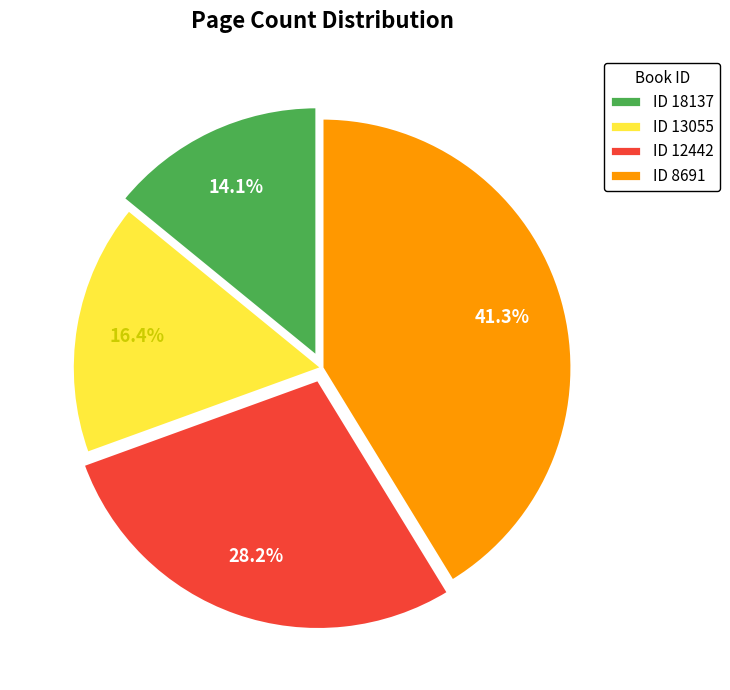

Which category has the smallest portion of the pie?

ID 18137